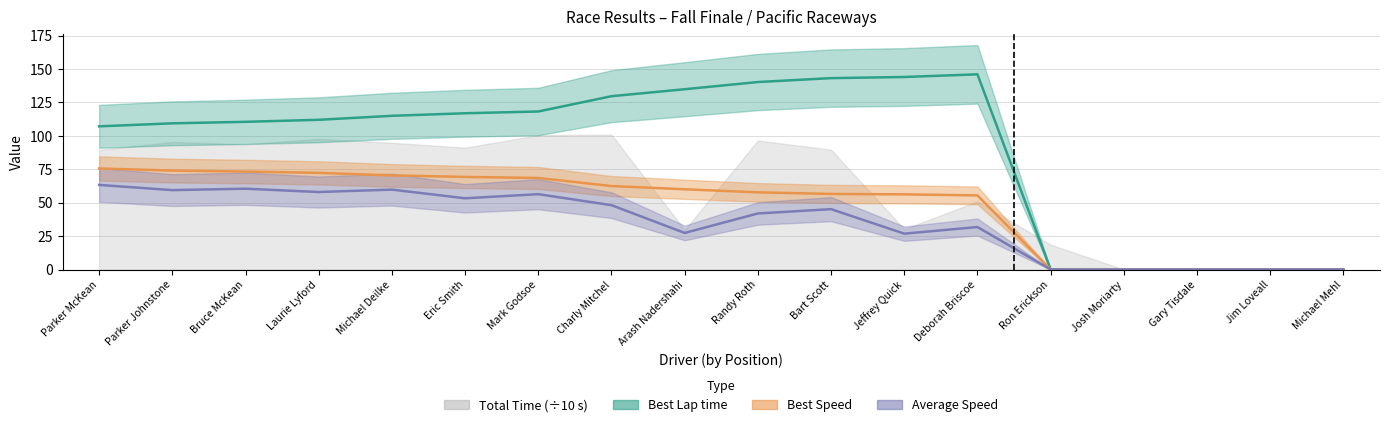

What is the label of the 7th point from the left?

Mark Godsoe